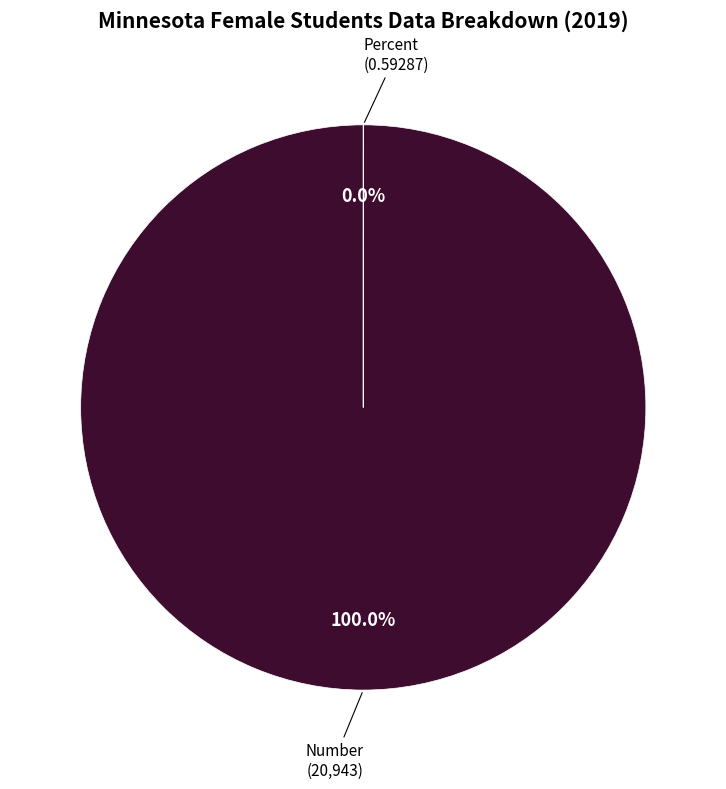

Is the sum of Number and Percent greater than half?

Yes